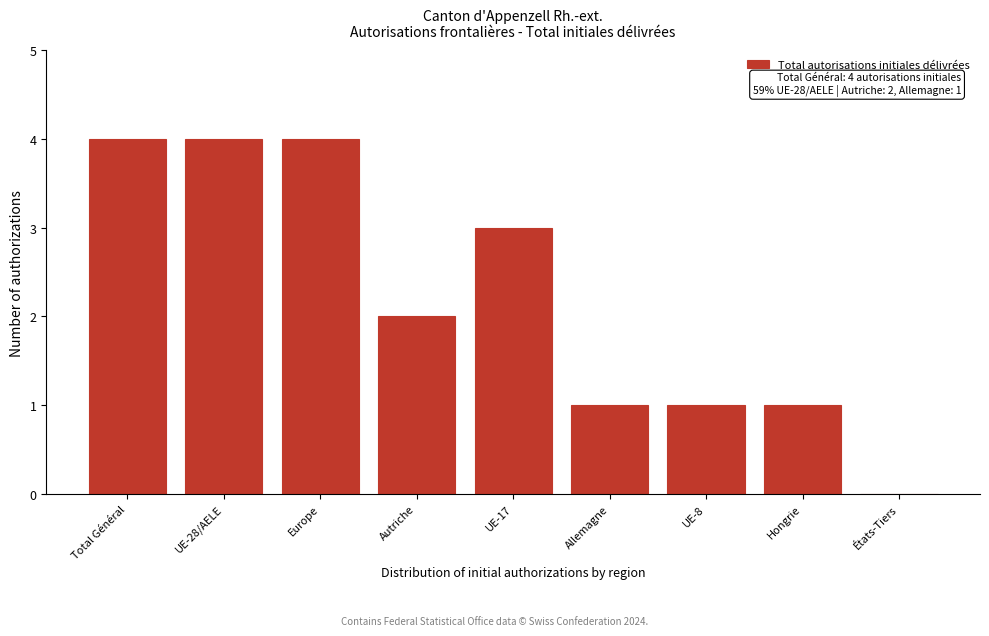

Reading left to right, transcribe all the data shown in this chart.

Total Général=4	UE-28/AELE=4	Europe=4	Autriche=2	UE-17=3	Allemagne=1	UE-8=1	Hongrie=1	États-Tiers=0